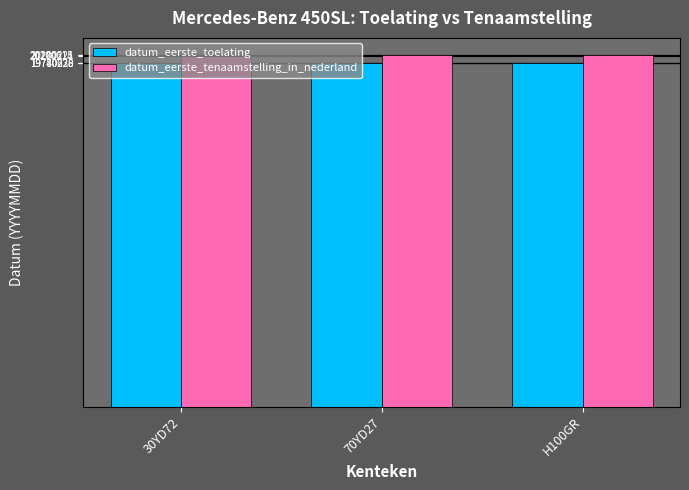

What is the spread (max minus min) of values at 70YD27?

460387